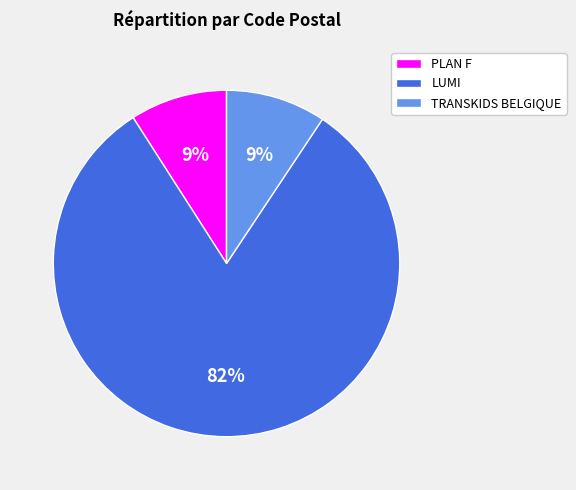

To the nearest percent, what percentage of the pie is TRANSKIDS BELGIQUE?

9%